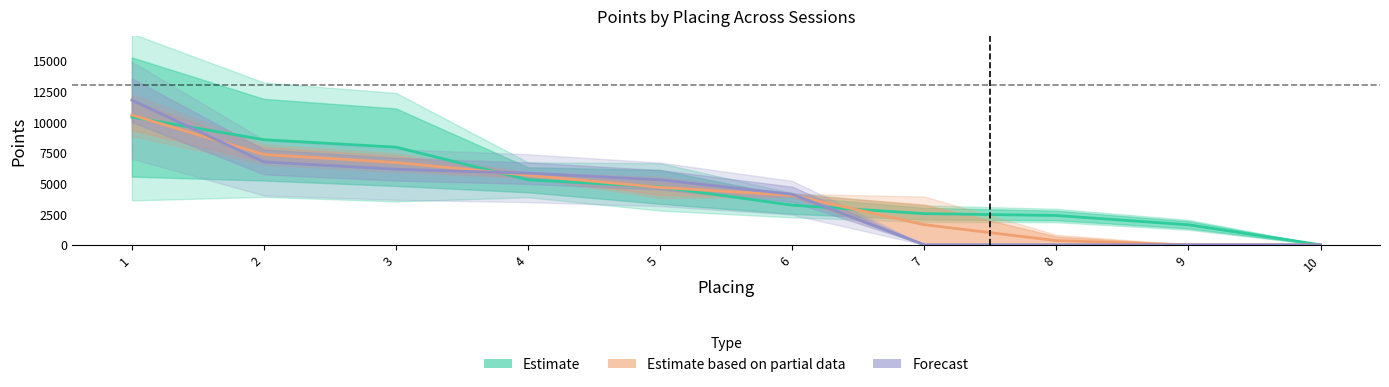

What is the total value across all series at 5?

14700